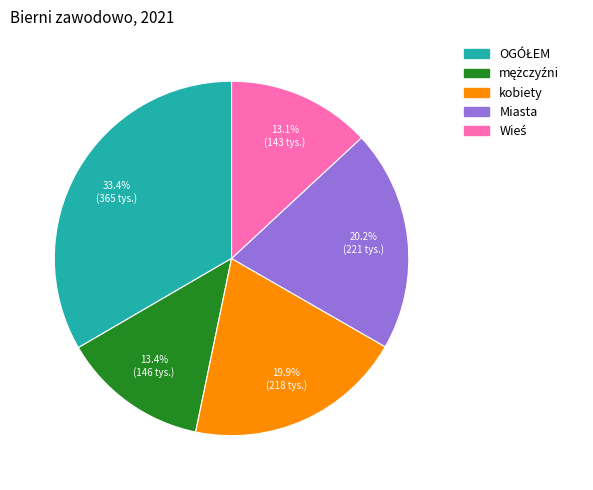

Is there a majority slice in this chart?

No